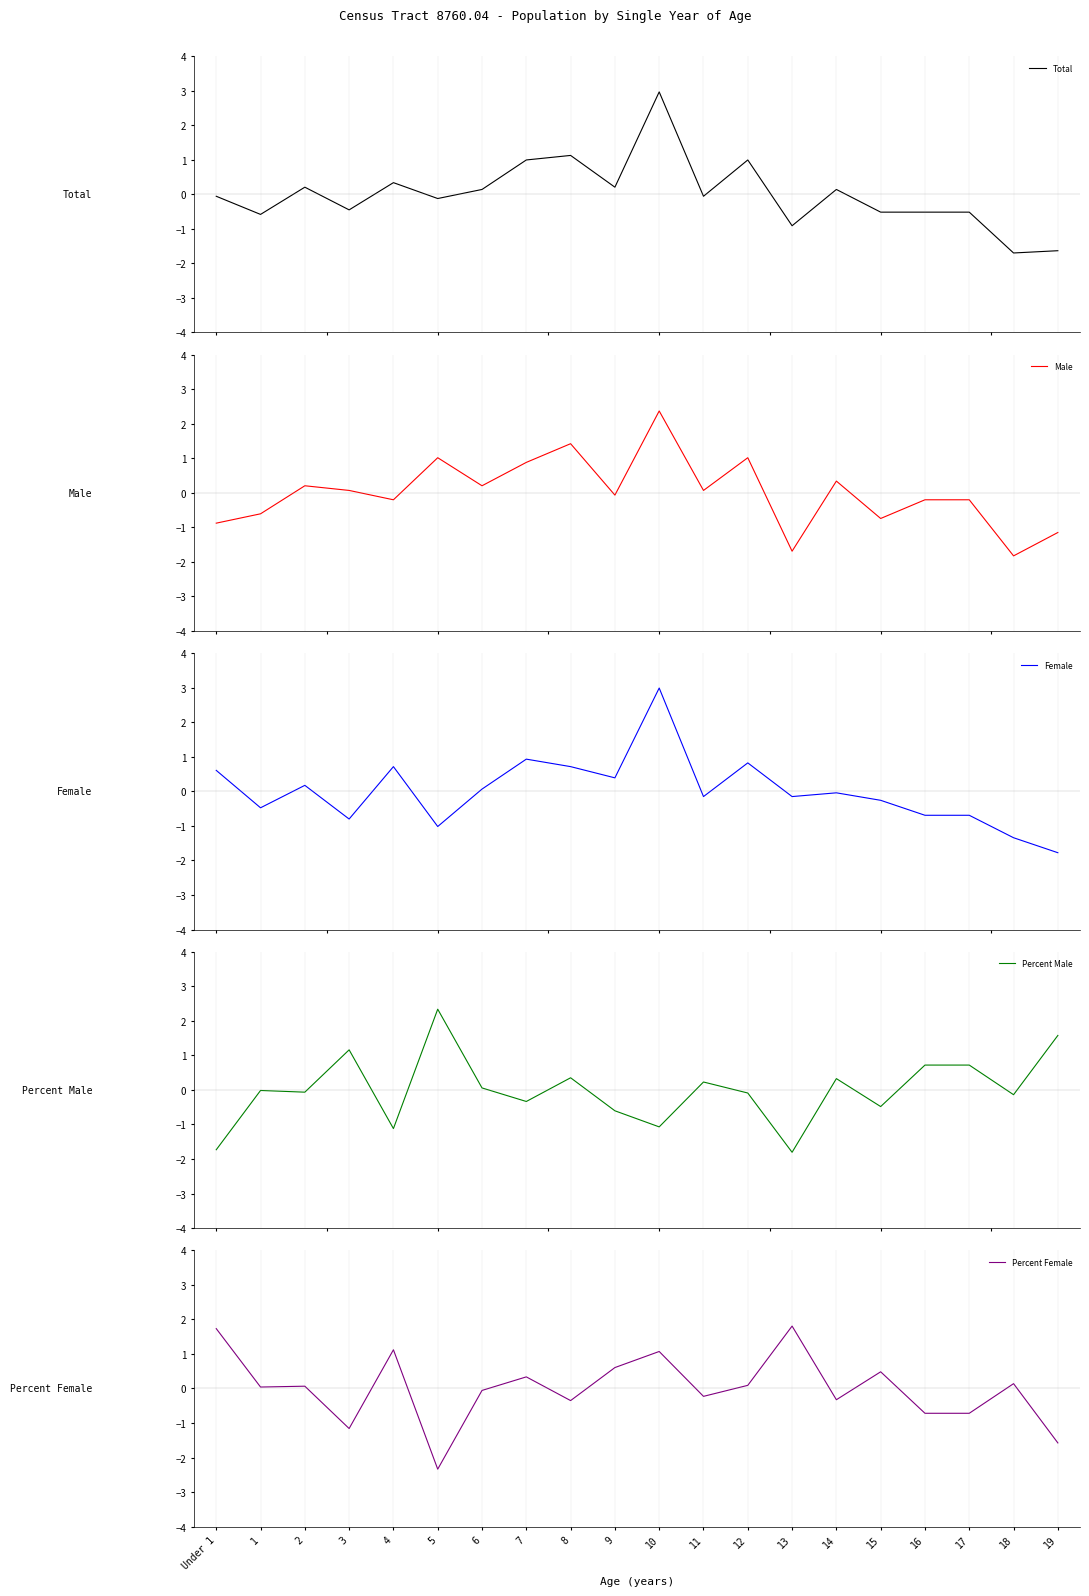

What is the difference between the maximum and second lowest values in the Male series?

4.1